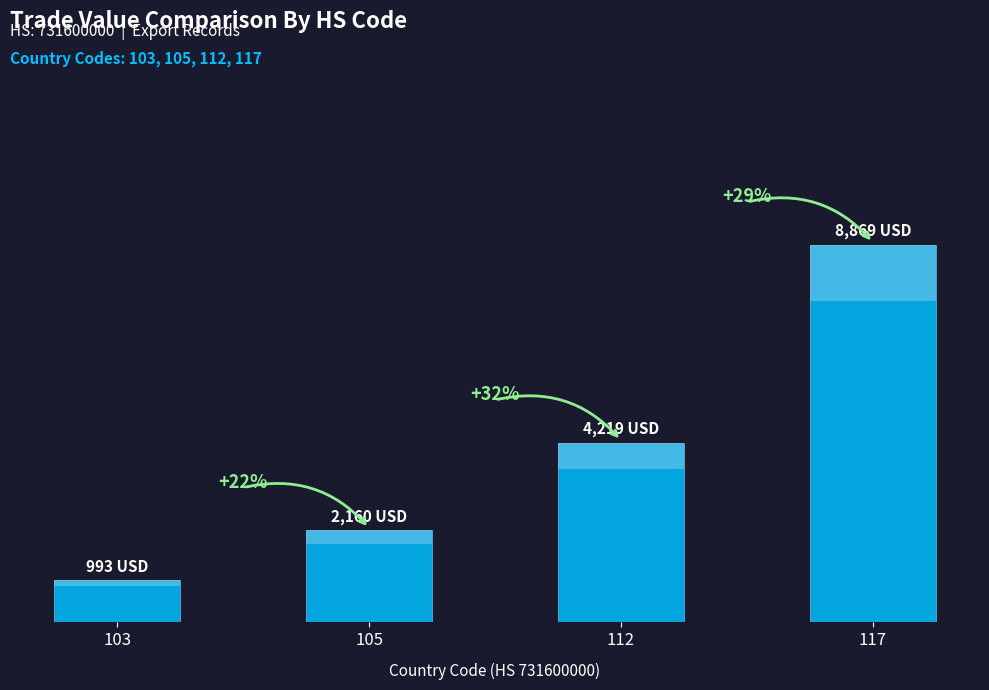

At which label is the value closest to 4931?

112